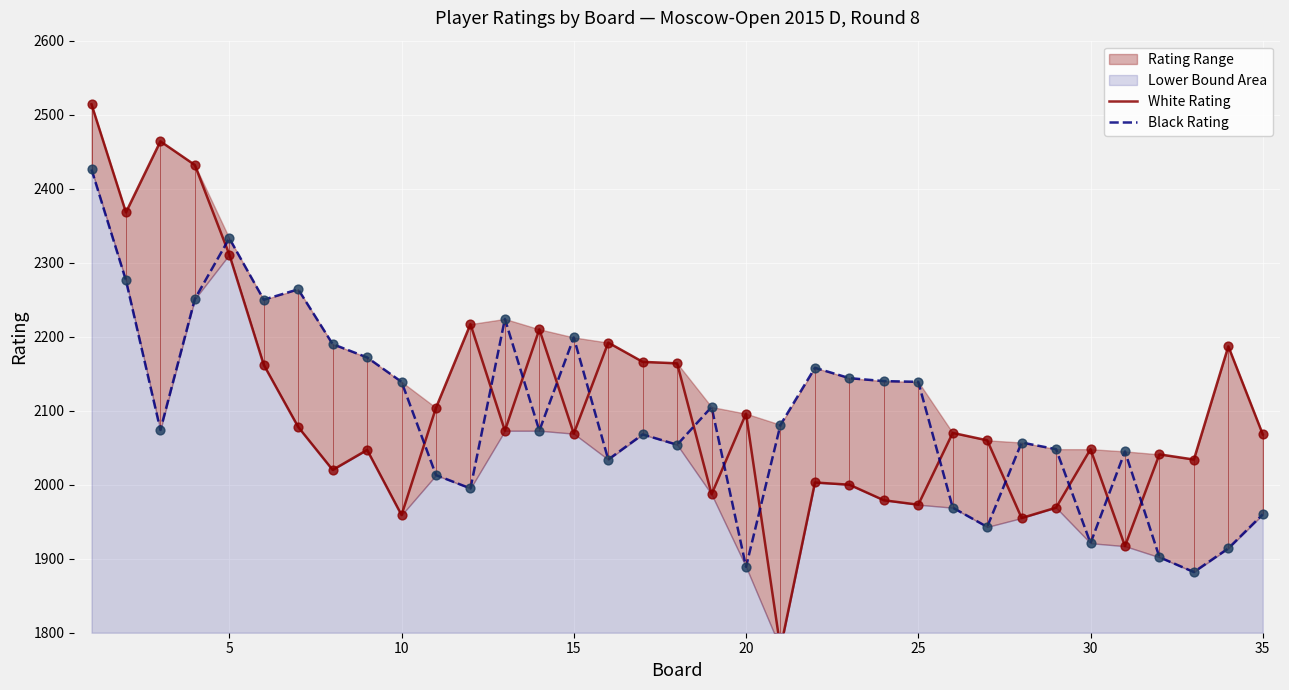

Which series has the largest total across all categories?

White Rating